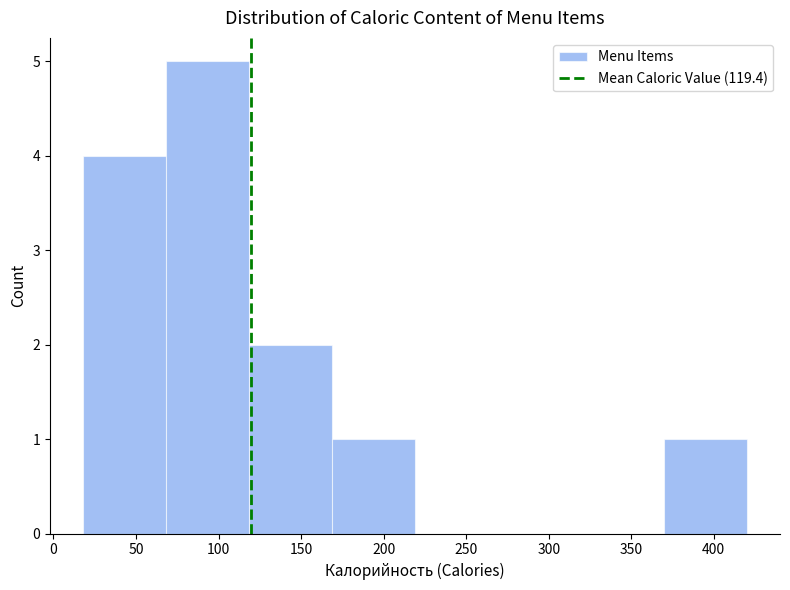

Over which range of the x-axis is the bar tallest?

70 to 120